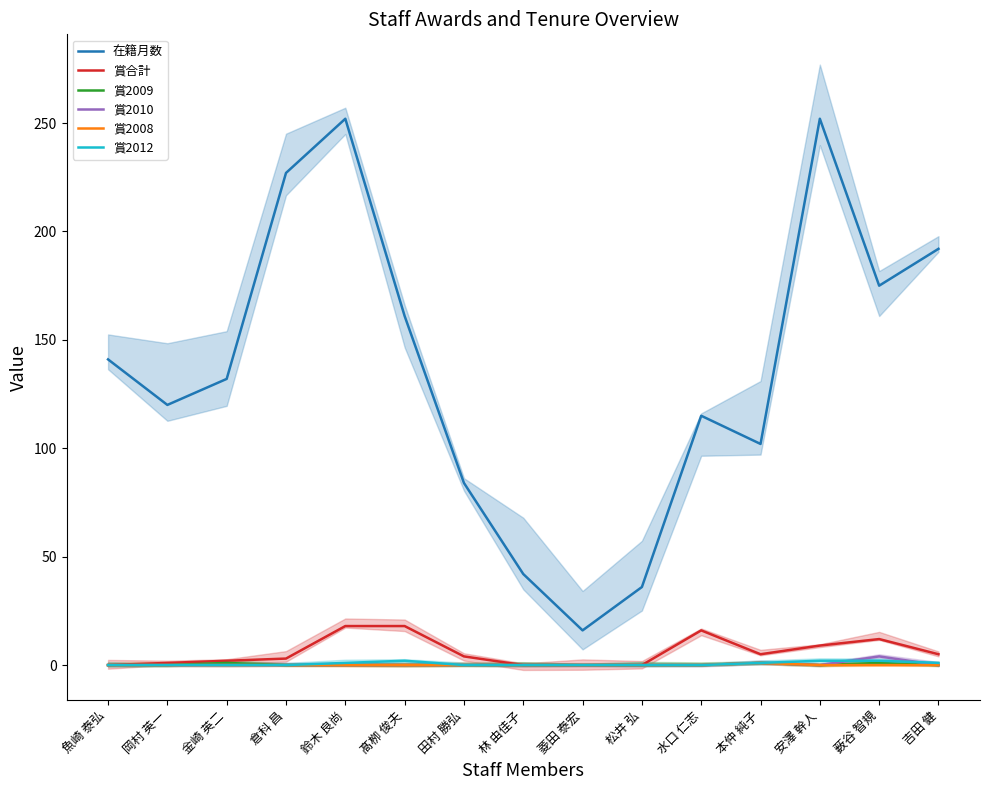

The 賞2010 series shows 0 at 倉科 昌. True or false?

True